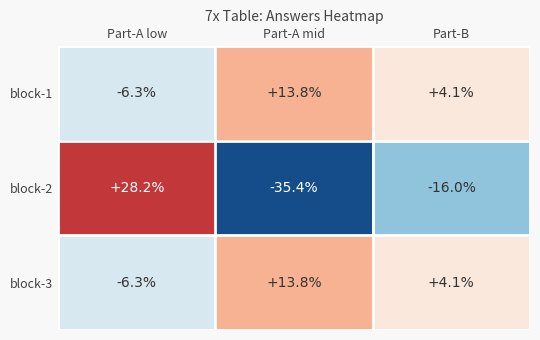

What is the maximum value shown in the chart?

28.2